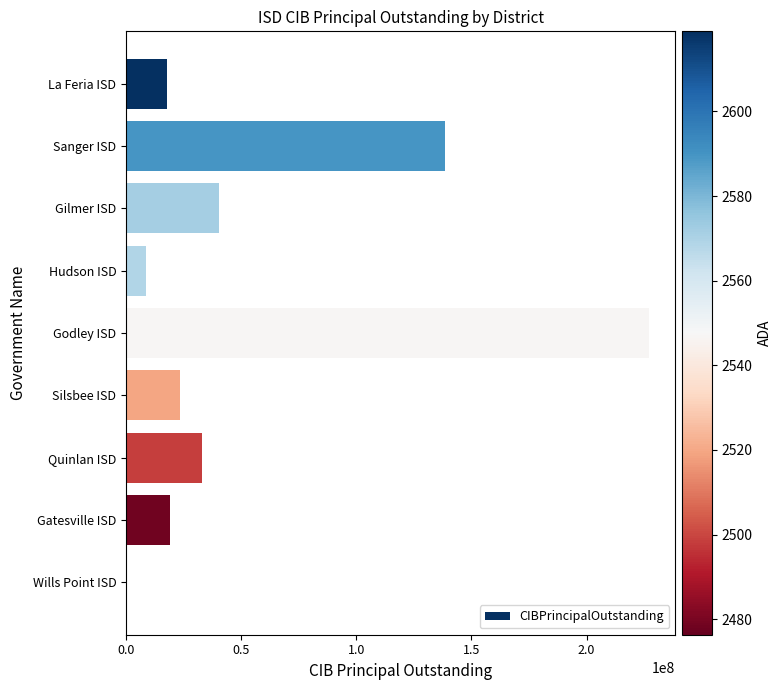

At which category does the chart reach its peak across all series?

Godley ISD